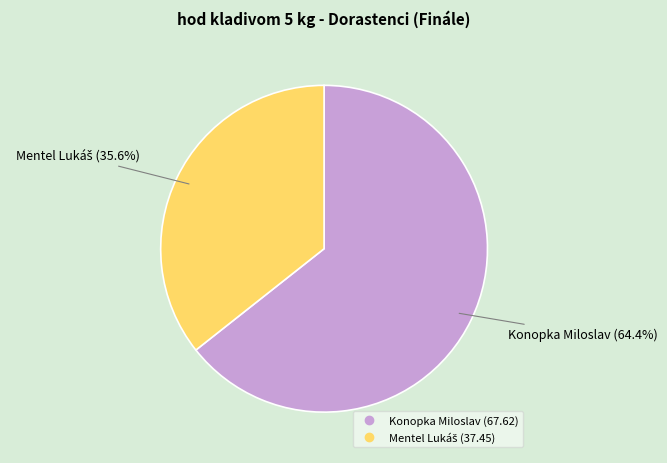

Count the number of slices in the pie.

2